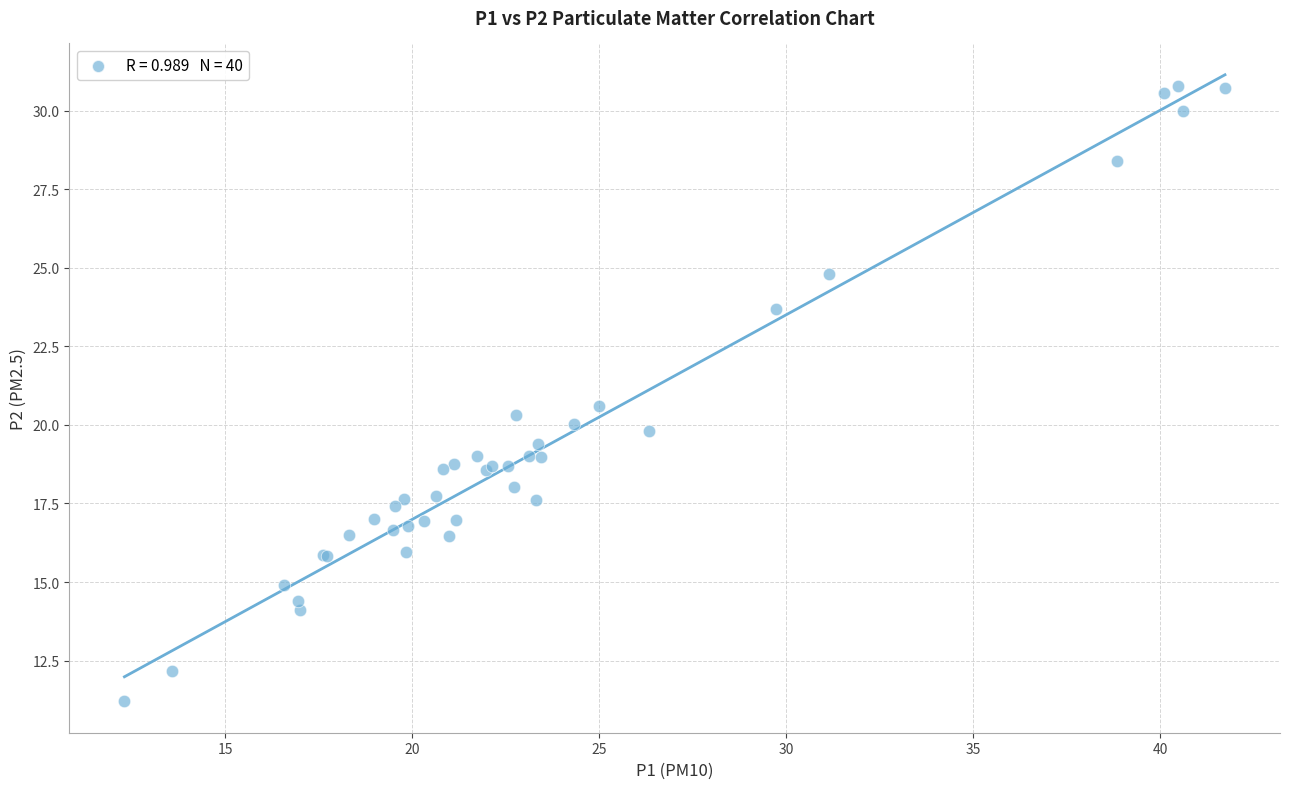

What Y value in the scatter plot is closest to 21?

20.6